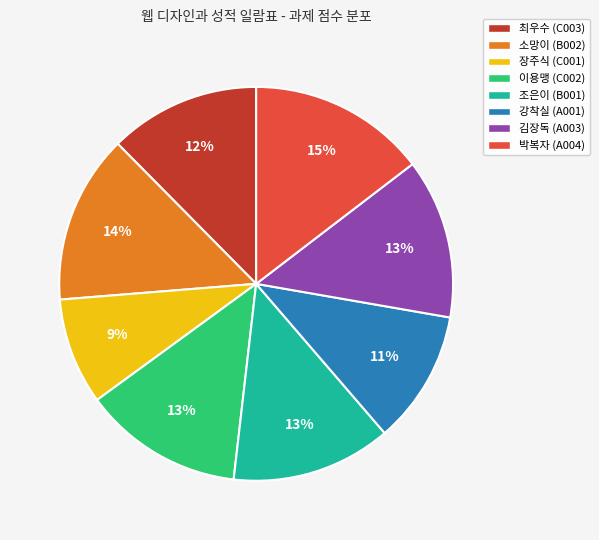

True or false: 조은이 (B001) accounts for 13% of the total.

True